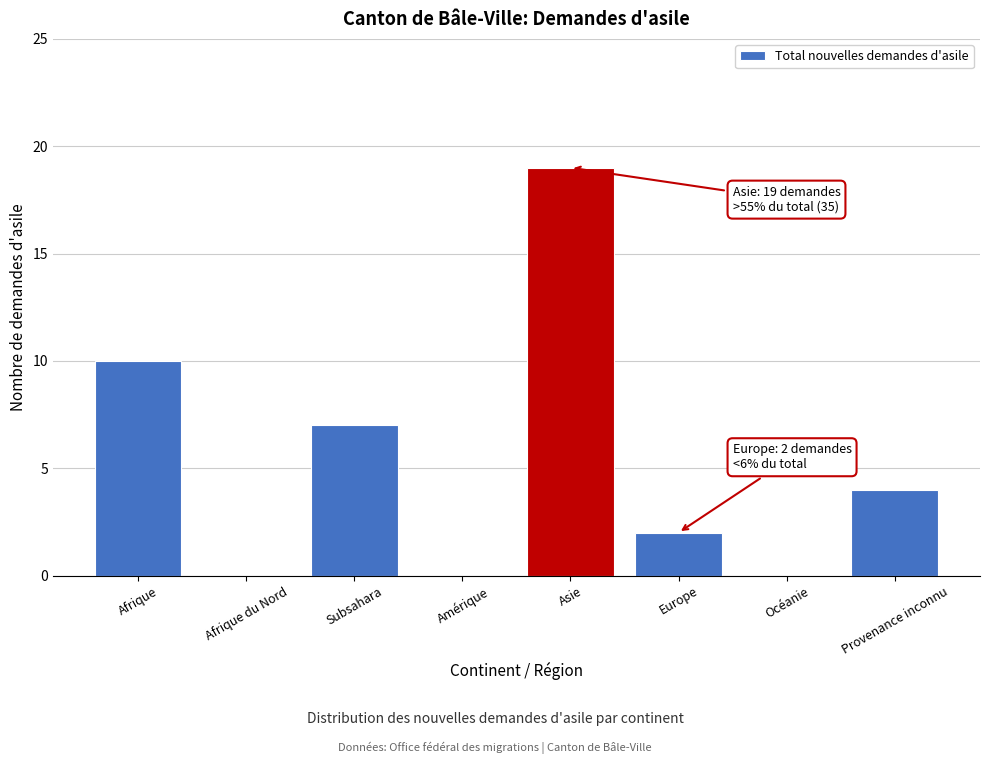

Reading right to left, transcribe all the data shown in this chart.

Provenance inconnu=4	Océanie=0	Europe=2	Asie=19	Amérique=0	Subsahara=7	Afrique du Nord=0	Afrique=10